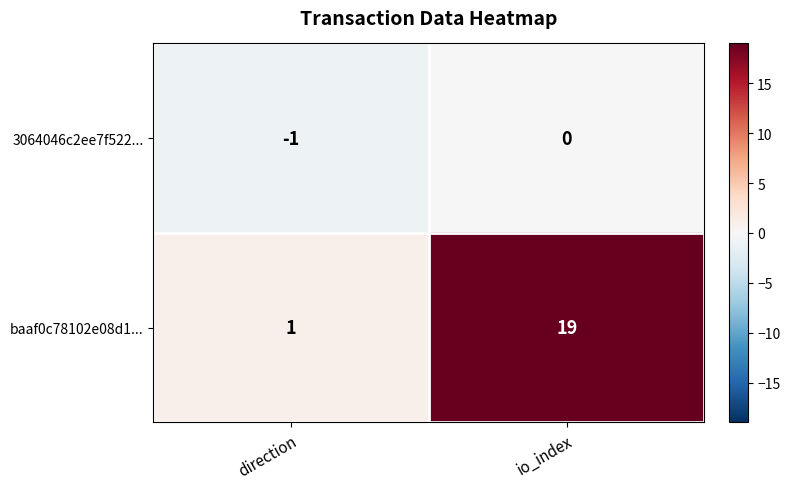

At io_index, list the series in order from smallest to largest.

3064046c2ee7f522..., baaf0c78102e08d1...